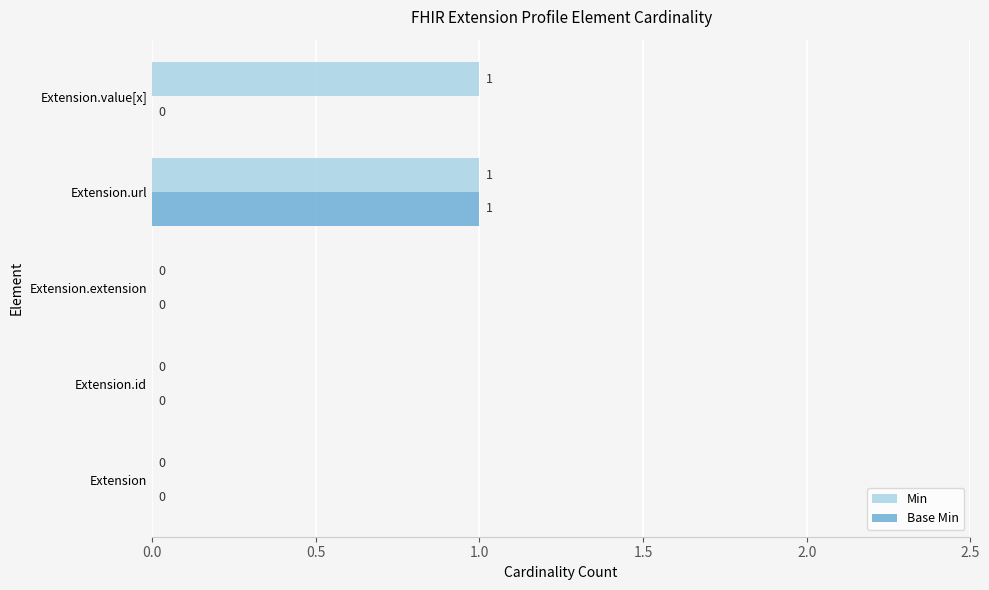

How many Base Min values are between 0 and 1?

5